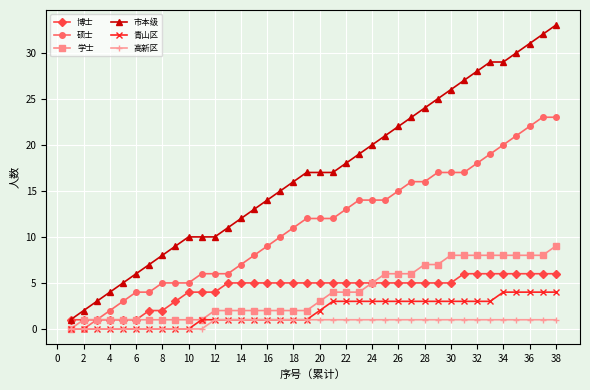

Which series has the largest range (max minus min)?

市本级